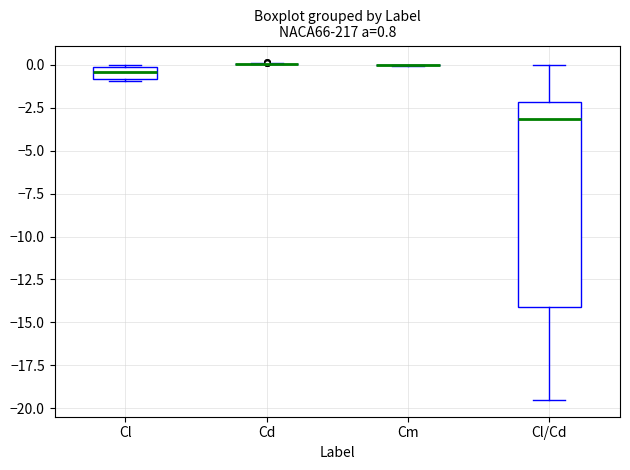

Comparing the boxes themselves (not the whiskers), which one is the tallest?

Cl/Cd